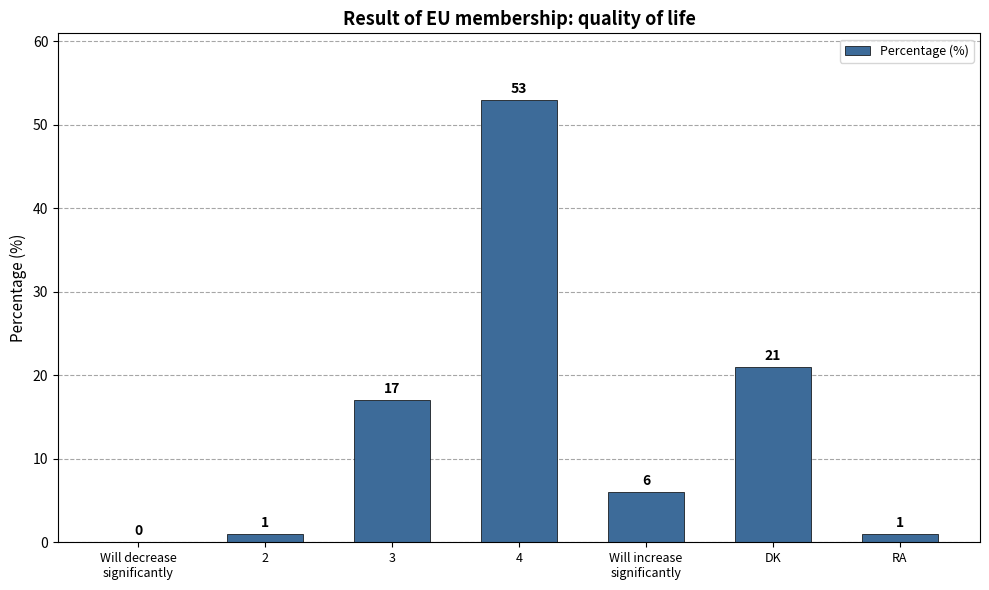

Count the number of data series in this chart.

1